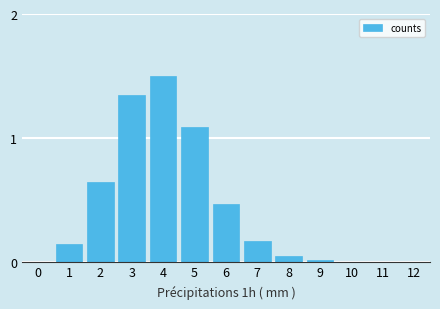

Is it true that the value at 8 is 0.0?

True